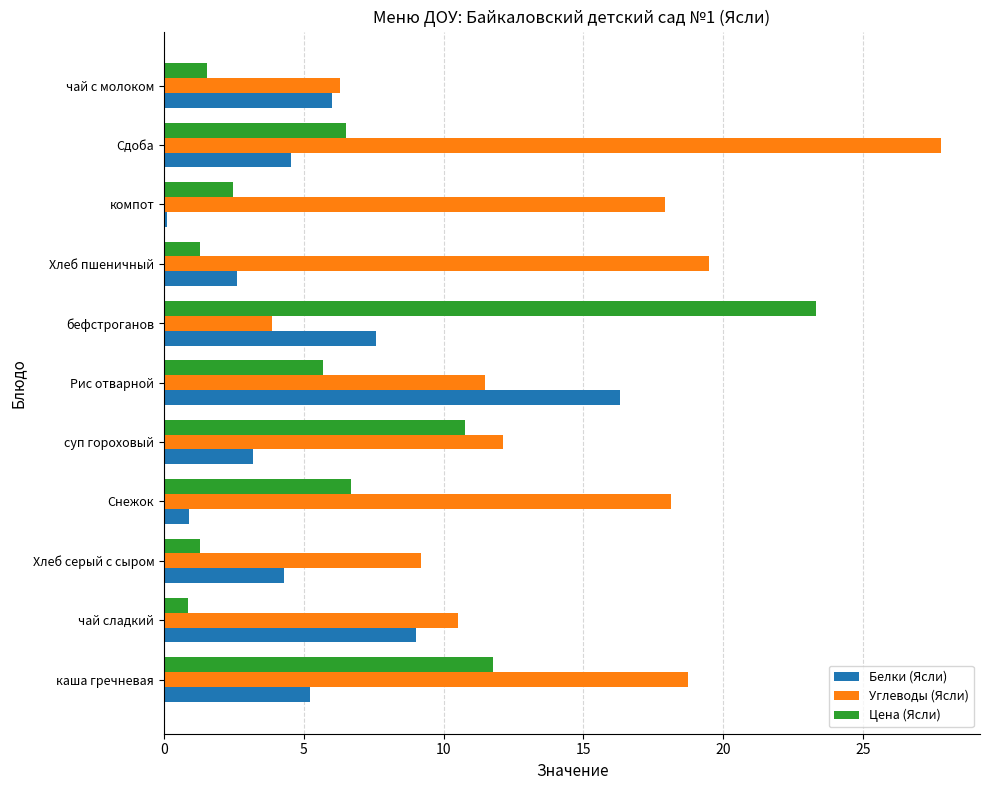

What are all the series names shown in the legend?

Белки (Ясли), Углеводы (Ясли), Цена (Ясли)